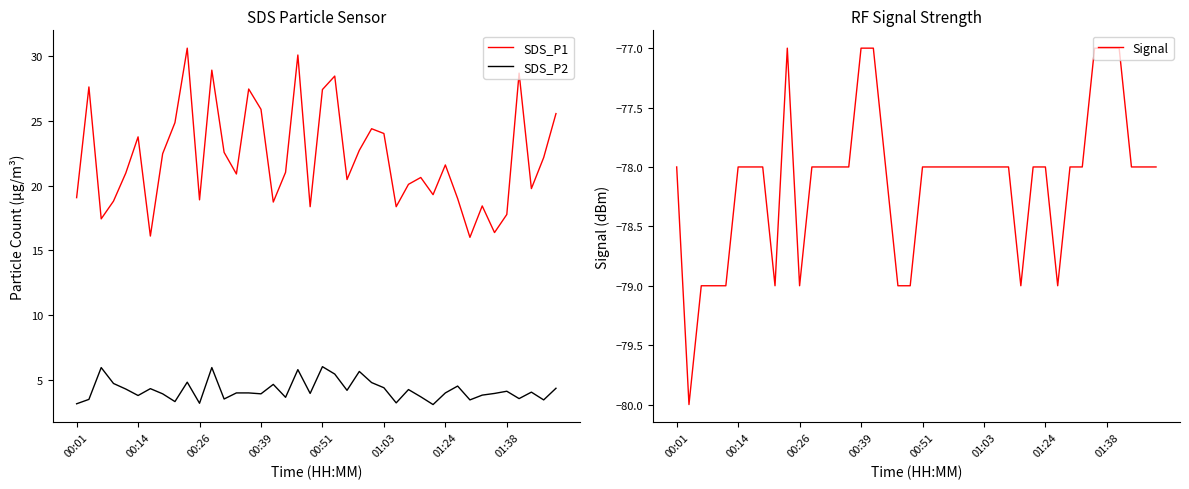

What are all the series names shown in the legend?

SDS_P1, SDS_P2, Signal